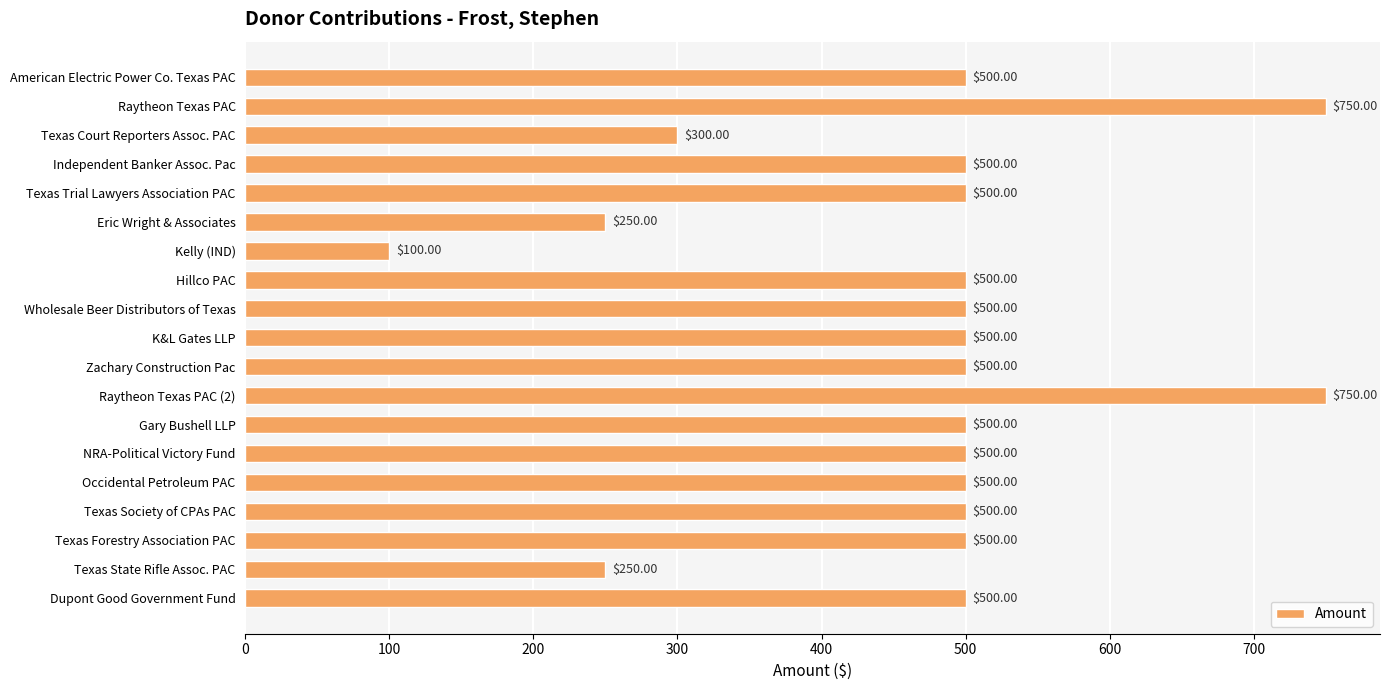

Which has a higher value, Raytheon Texas PAC (2) or Texas Society of CPAs PAC?

Raytheon Texas PAC (2)